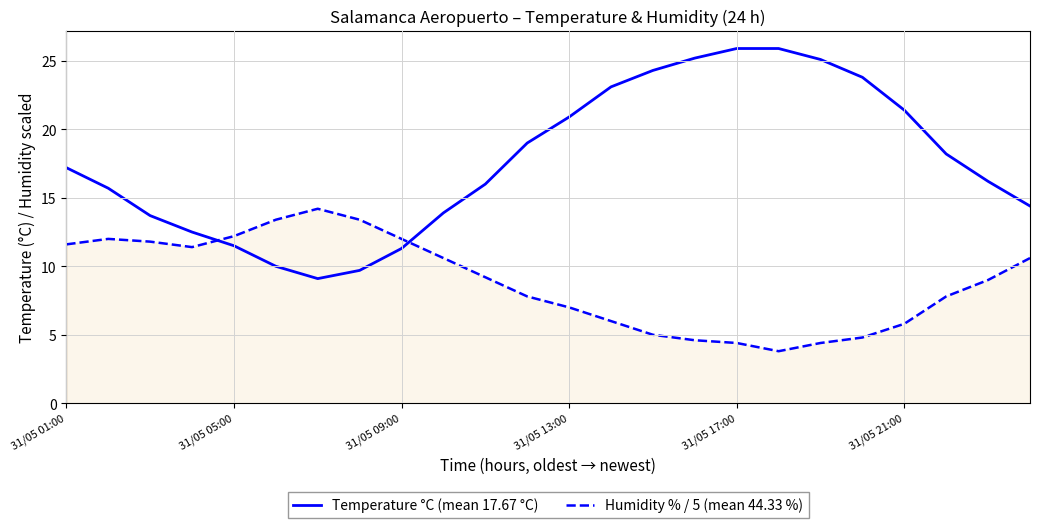

Which series has the largest total across all categories?

Temperature °C (mean 17.67 °C)